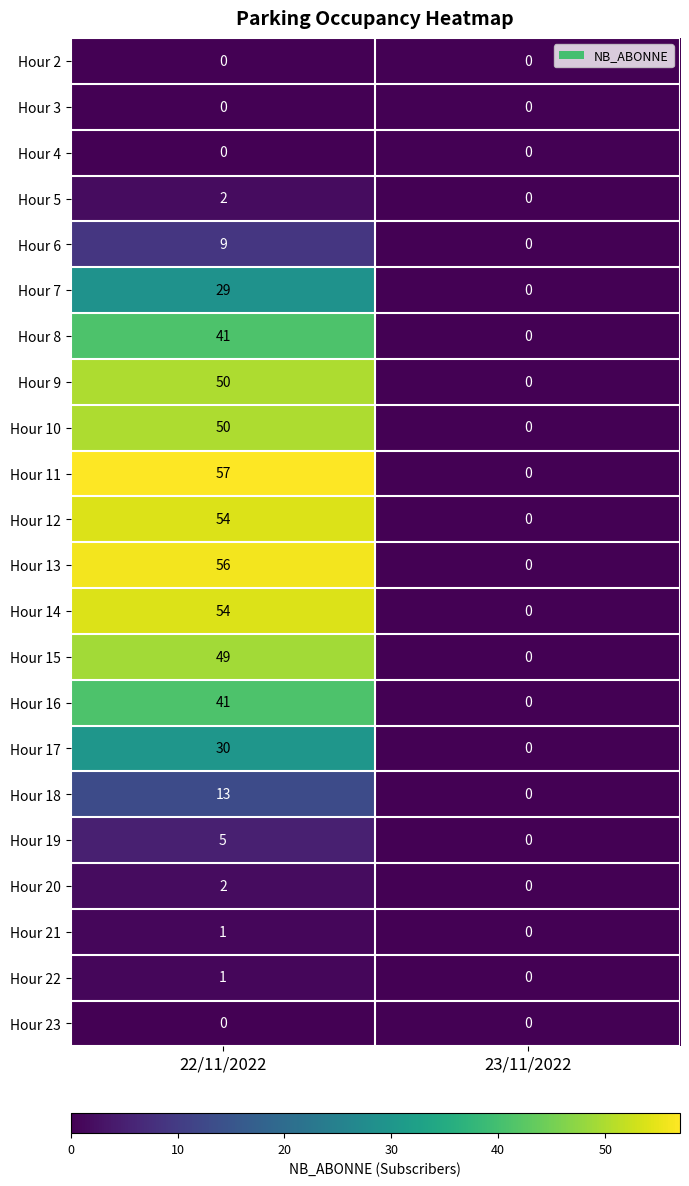

Which series has the largest total across all categories?

Hour 11